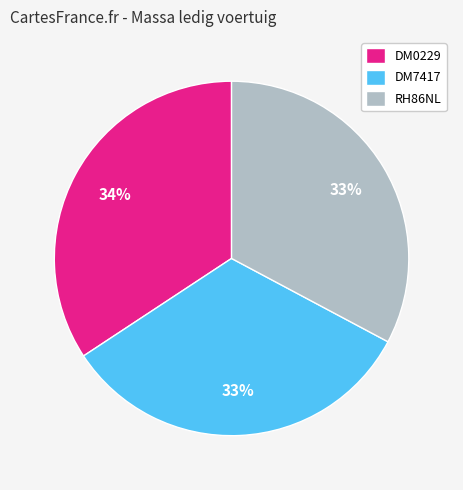

Do RH86NL and DM0229 together represent more than half of the pie?

Yes